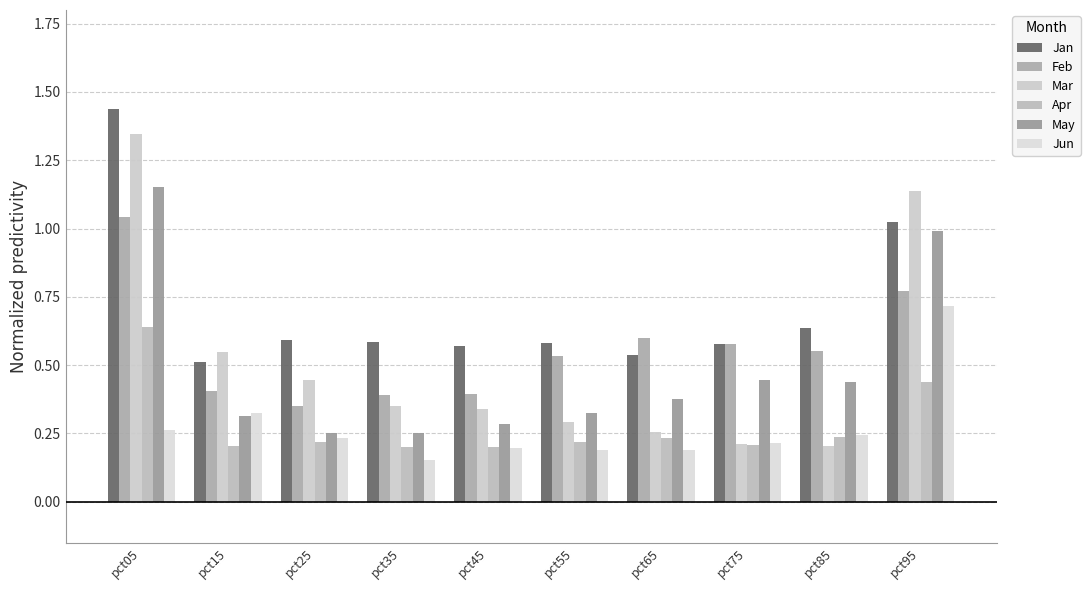

At which category is the sum across all series the highest?

pct05